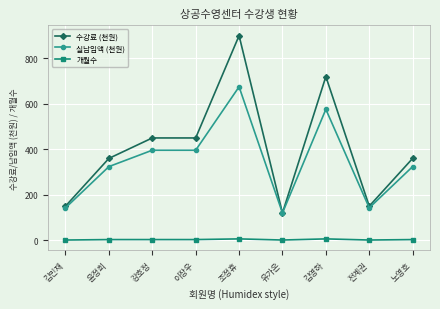

What is the label of the 2nd point from the right?

전계권